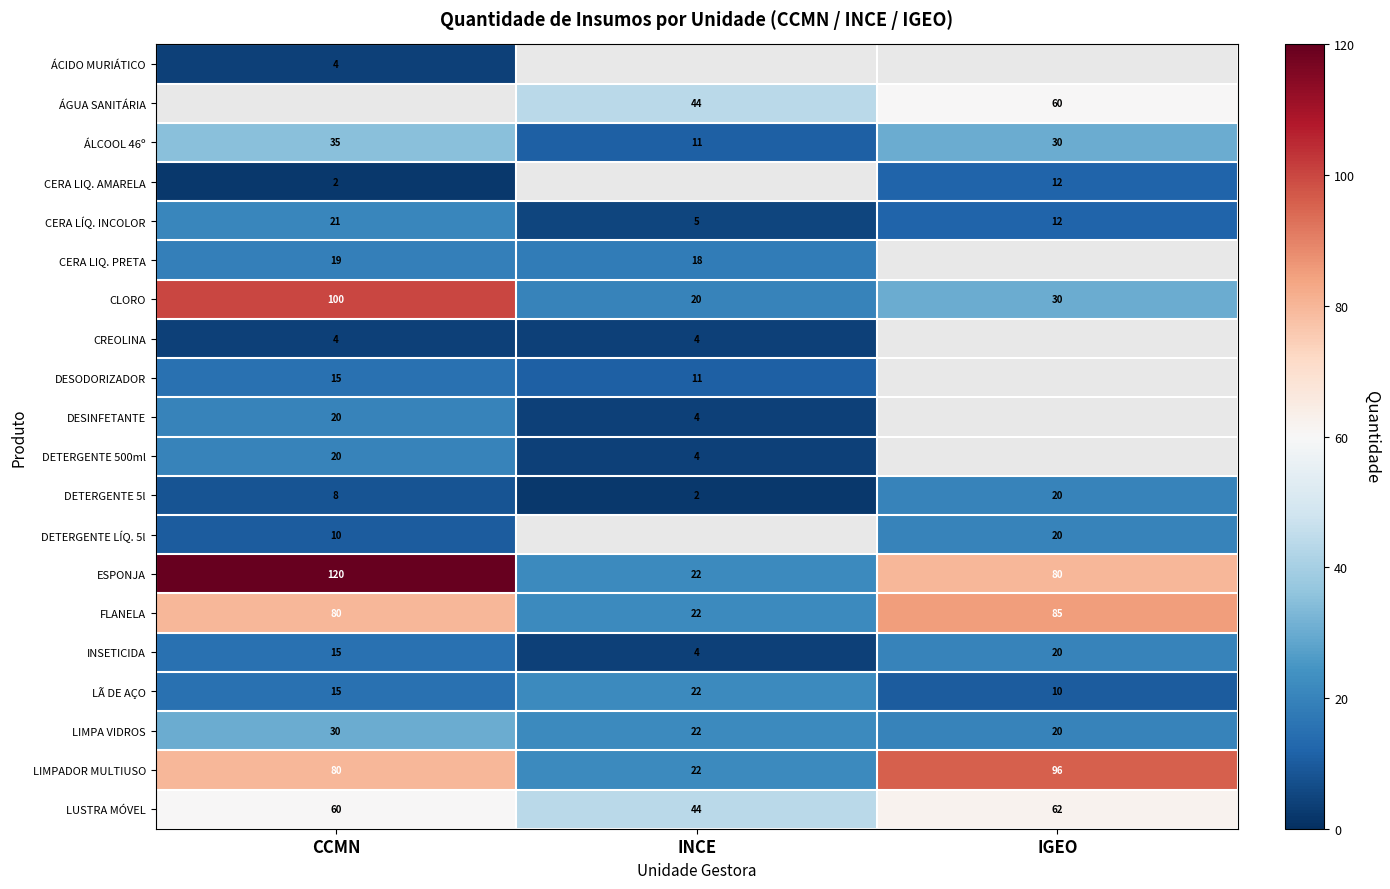

Count the number of categories in the chart.

3